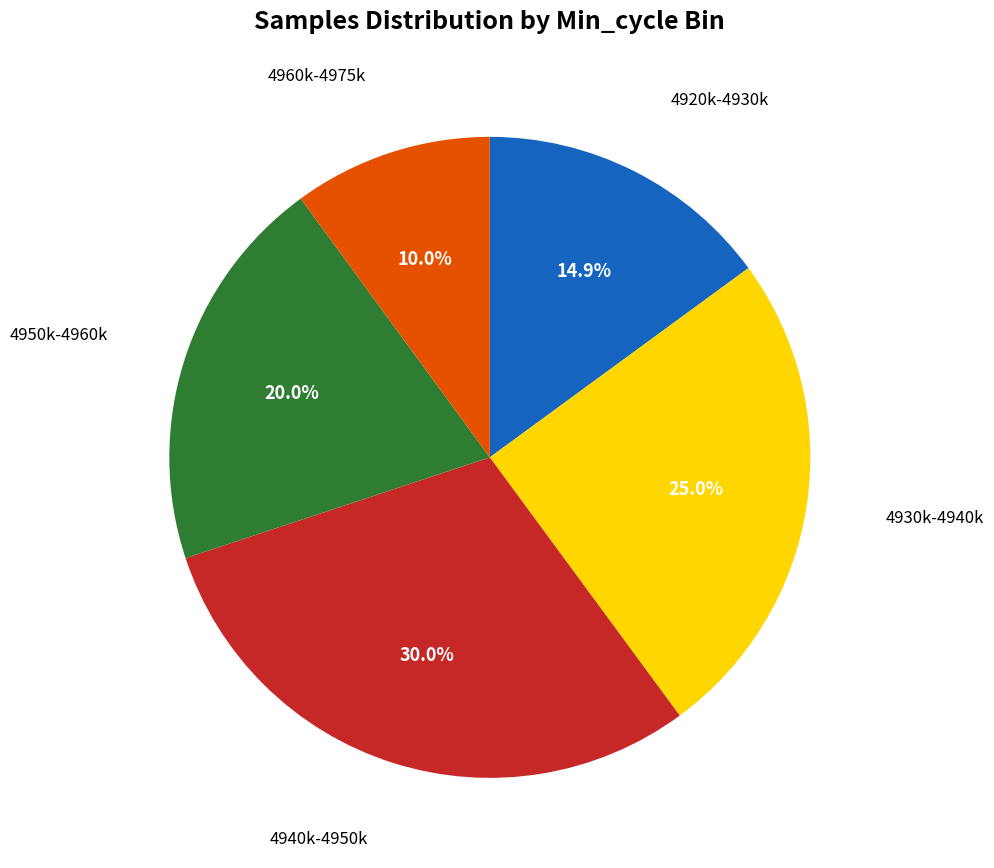

Rank the categories by value from highest to lowest.

4940k-4950k, 4930k-4940k, 4950k-4960k, 4920k-4930k, 4960k-4975k